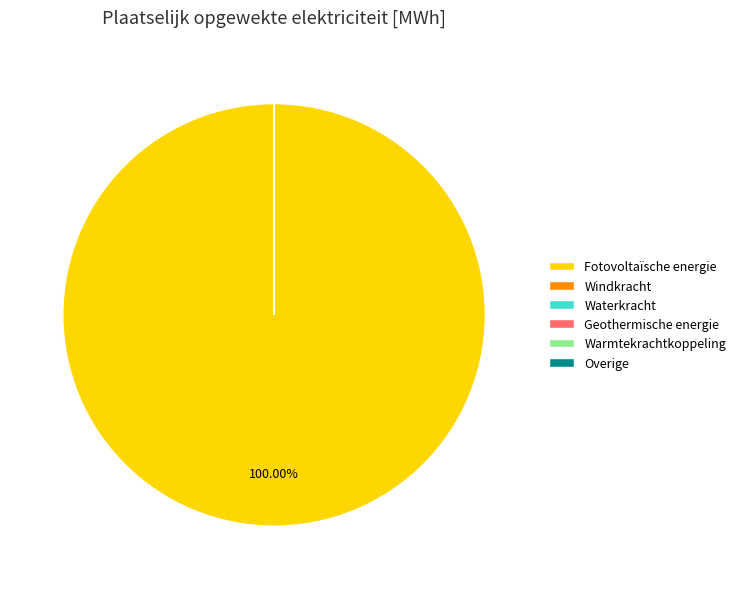

Count the number of slices in the pie.

6